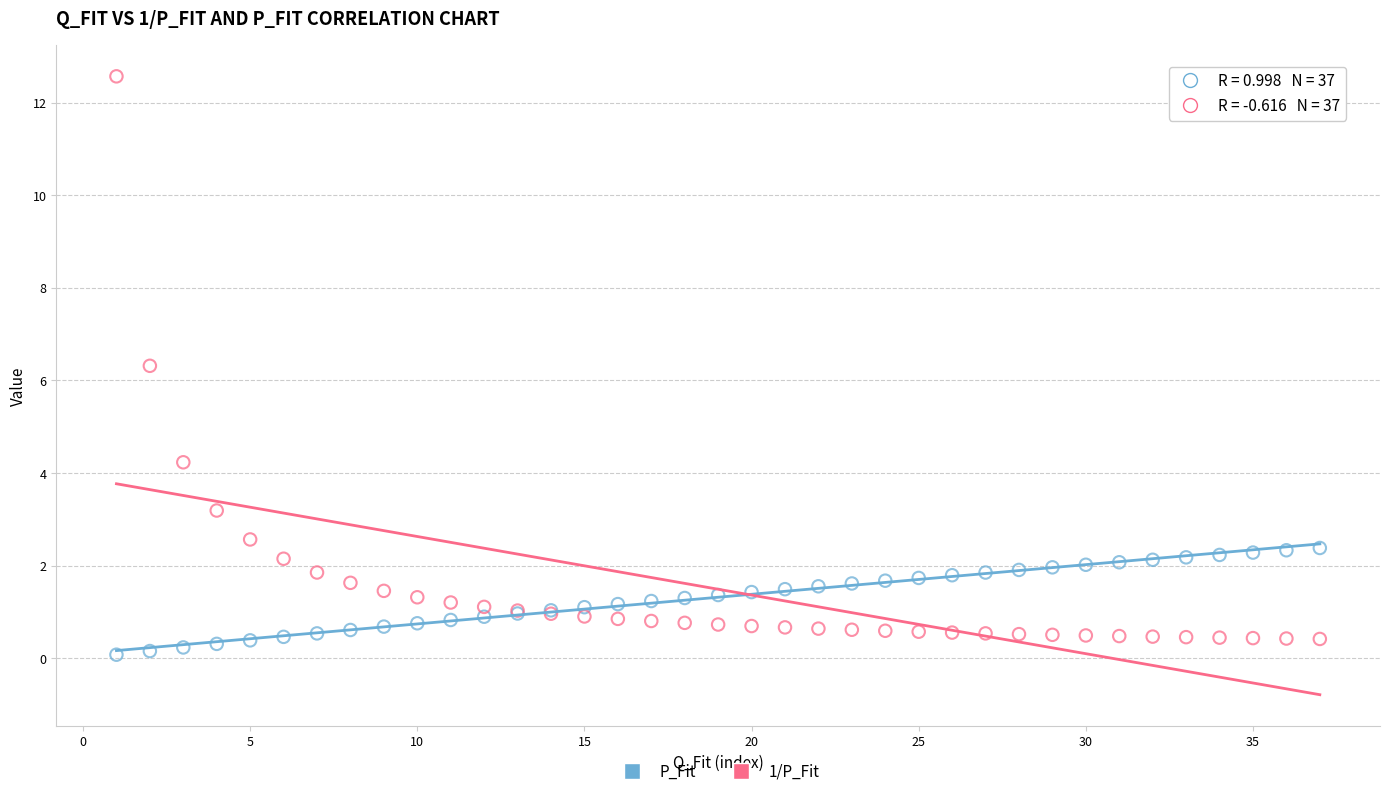

Which series has the widest spread of Y values?

1/P_Fit